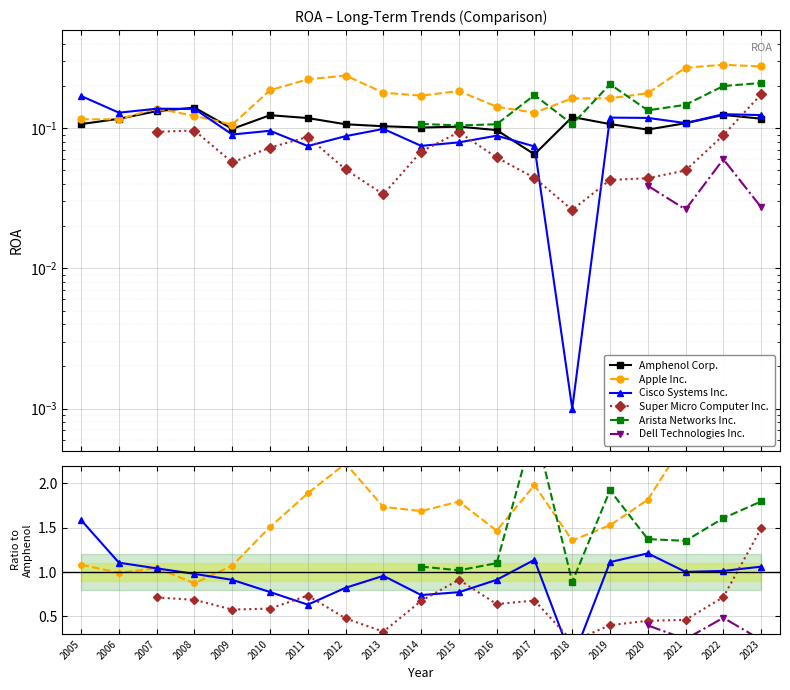

Does the chart display data point markers on the line(s)?

Yes